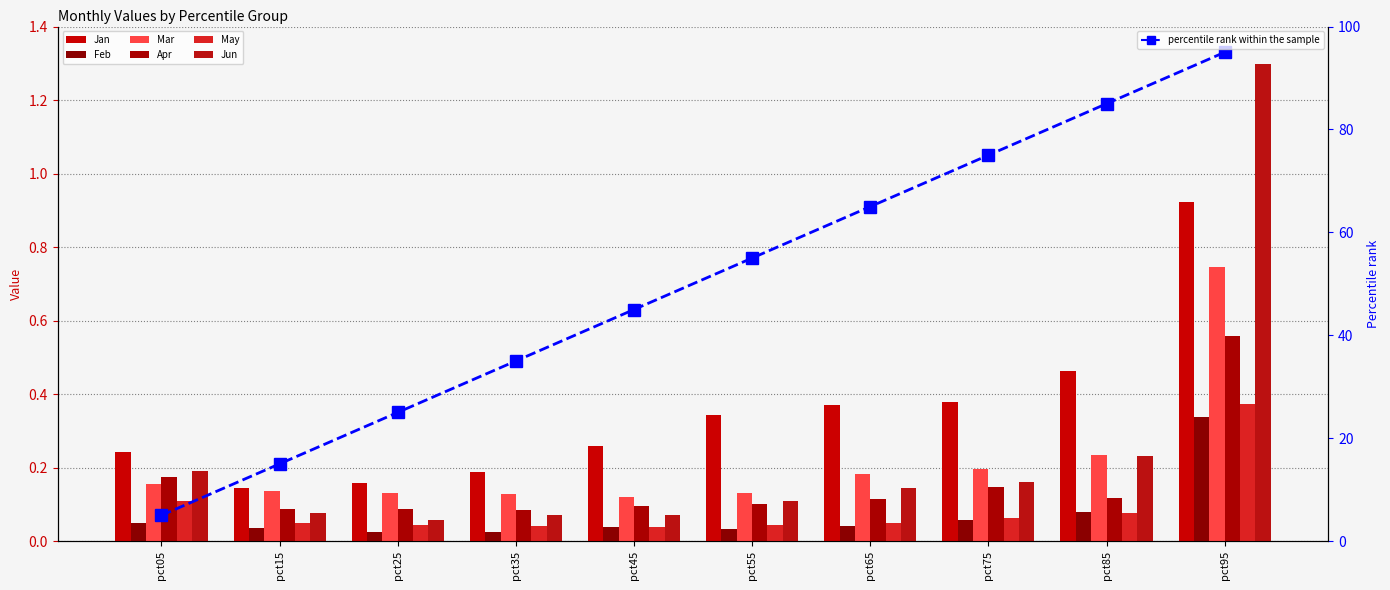

Which has a higher value, pct15 or pct45?

pct45